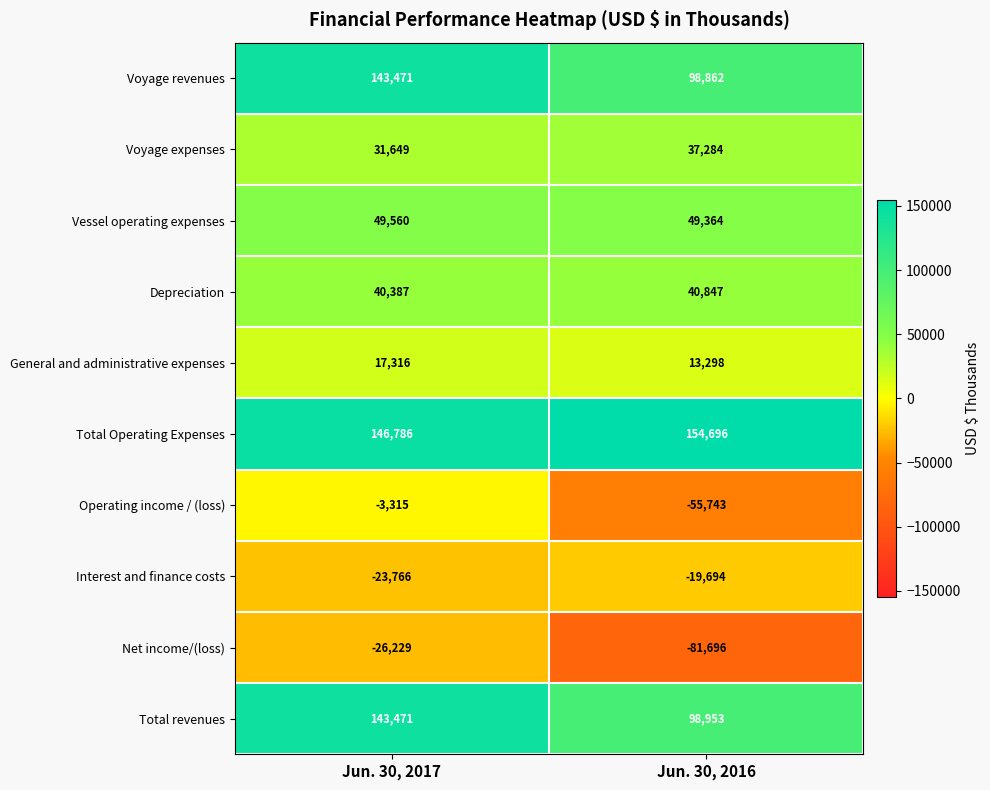

List the labels in order of Total Operating Expenses value, largest first.

Jun. 30, 2016, Jun. 30, 2017